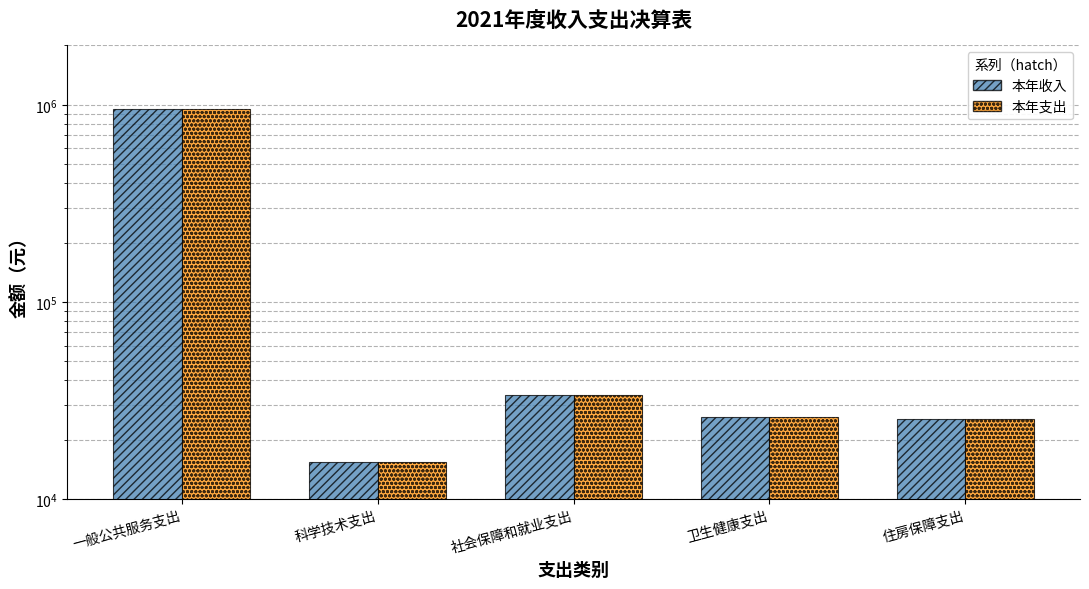

Reading left to right, transcribe all the data shown in this chart.

本年收入: 950321.7	15298.0	33800.0	26100.0	25400.0
本年支出: 950321.7	15298.0	33800.0	26100.0	25400.0